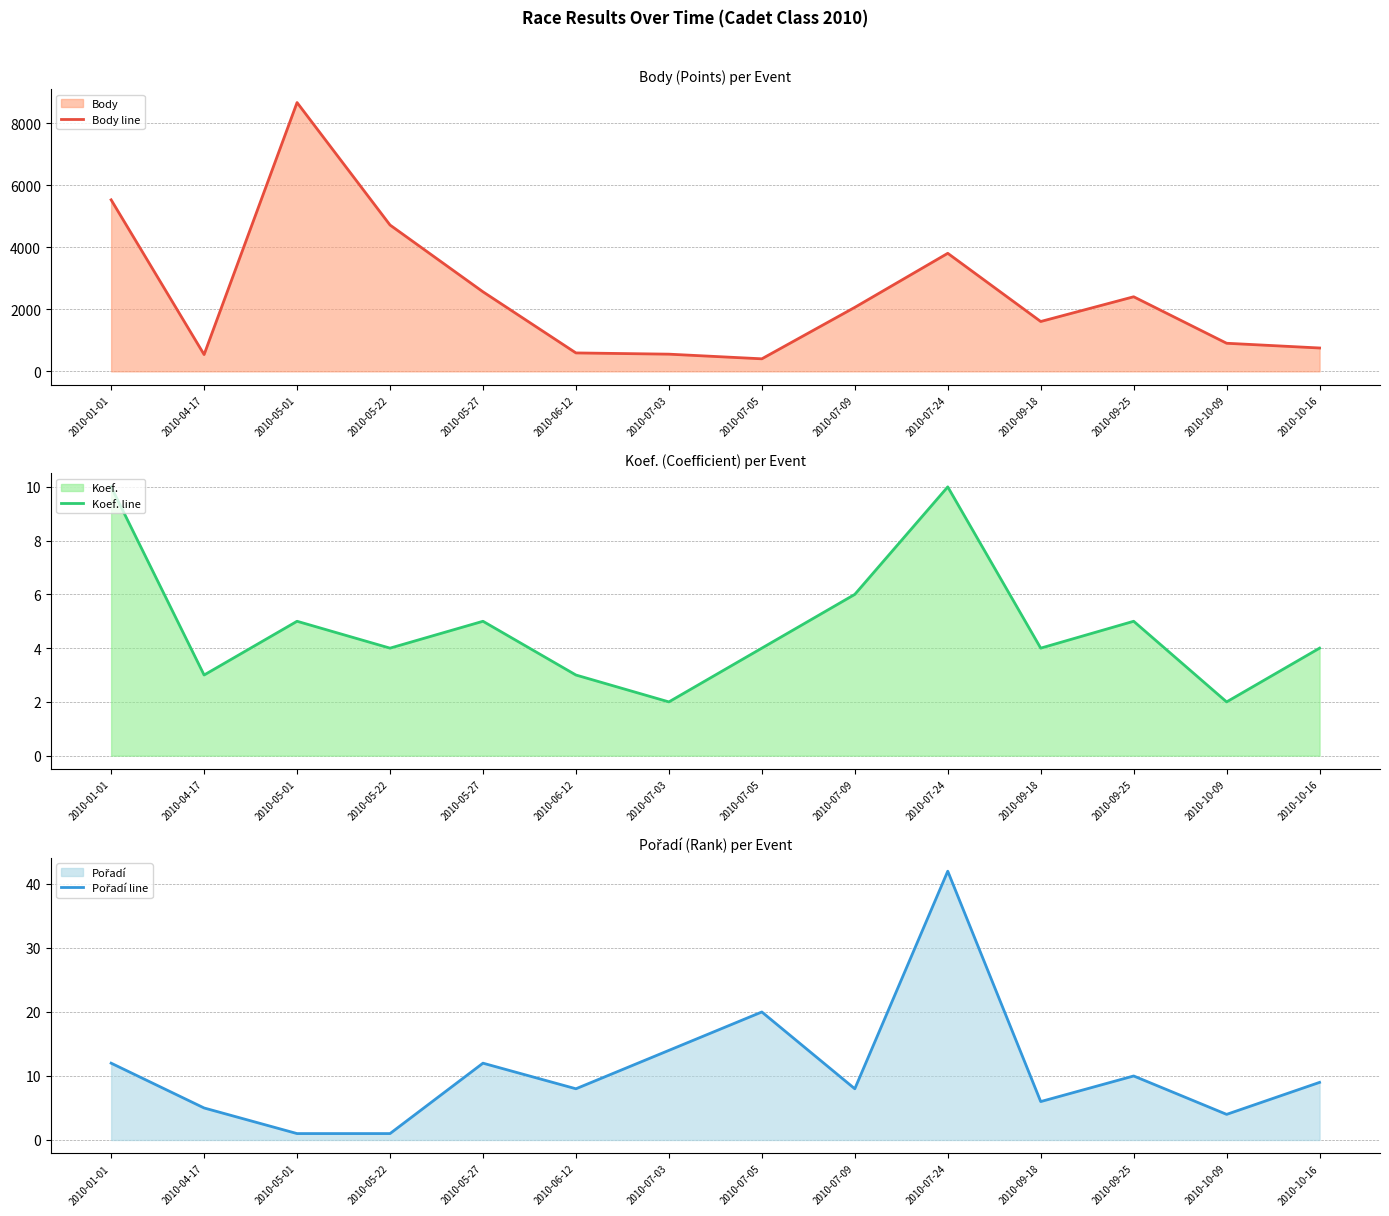

What is the difference between the Koef. line values at 2010-05-22 and 2010-06-12?

1